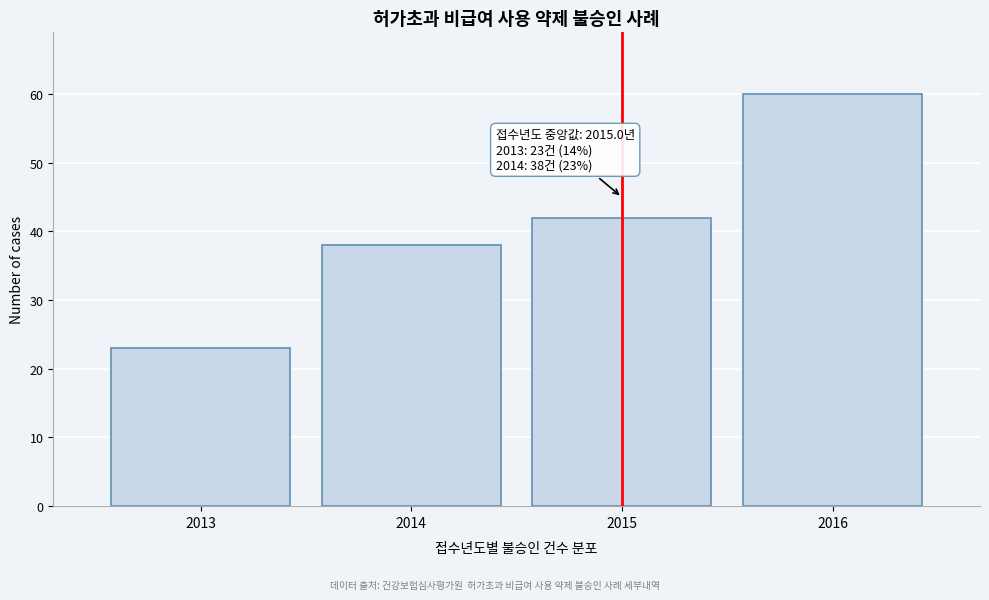

Reading left to right, list all the values displayed in this chart.

2013=23	2014=38	2015=42	2016=60